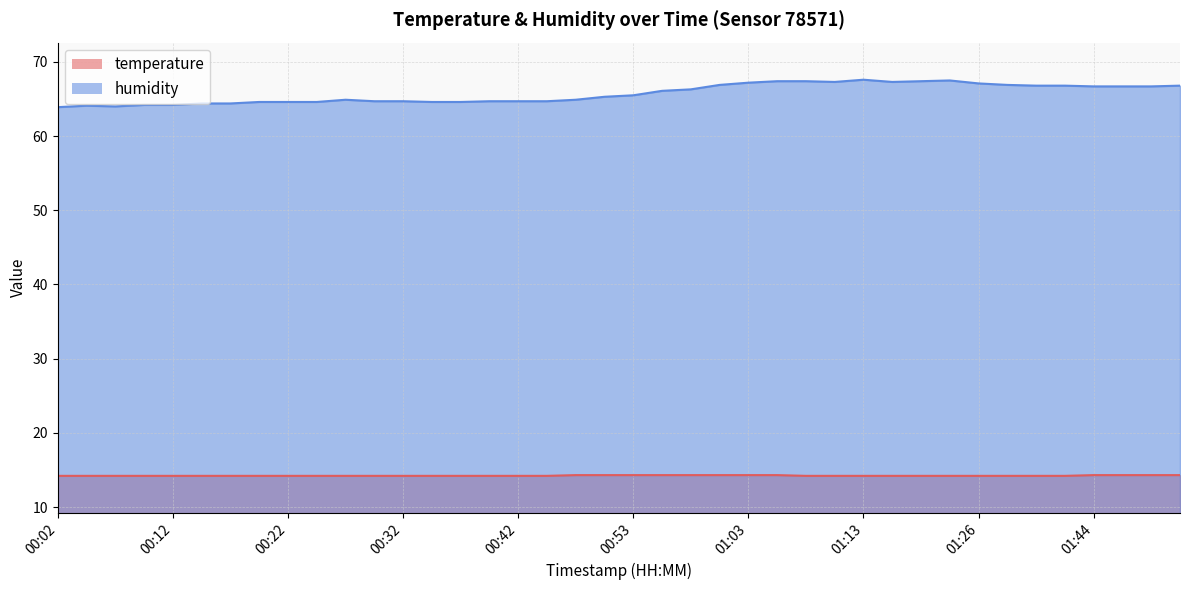

What is the lowest value of the temperature series?

14.2